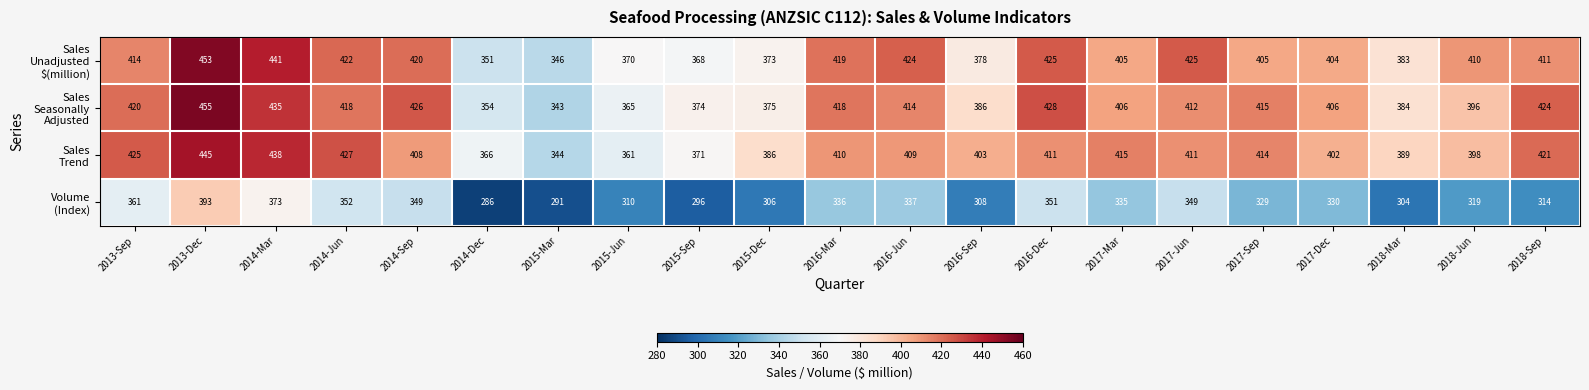

Which label corresponds to the smallest value in the chart?

2014-Dec